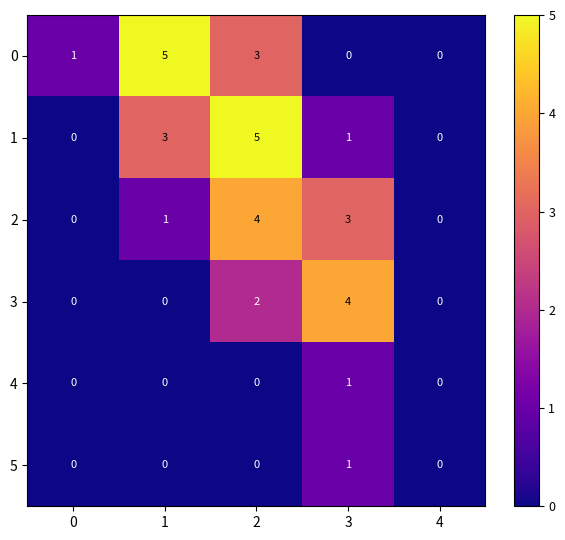

How many series are shown in this chart?

6